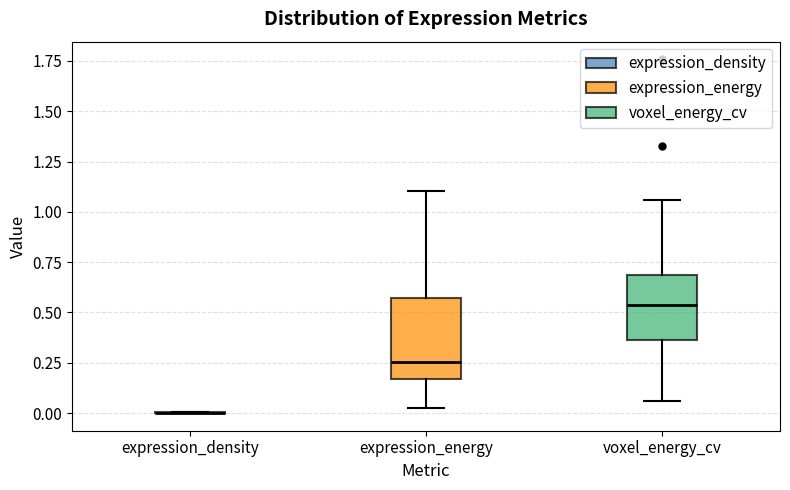

Reading left to right, read every box against the y-axis: the position of its median line, the range the box covers, and the ends of its whiskers. The values are not printed on the chart, so give them approximately, as read against the axis.

expression_density: box collapsed to a line at 0.00, whiskers 0.00 to 0.00
expression_energy: median 0.25, box 0.15 to 0.55, whiskers 0.05 to 1.10
voxel_energy_cv: median 0.55, box 0.35 to 0.70, whiskers 0.05 to 1.05